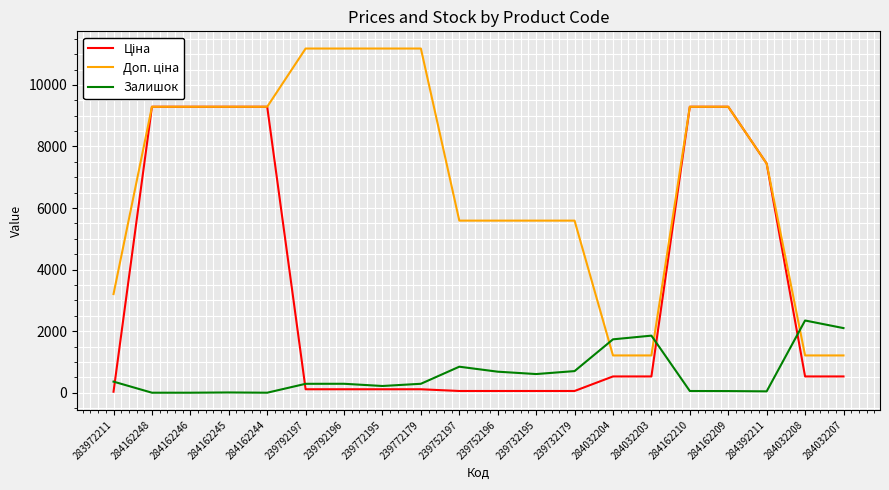

At which category is the sum across all series the highest?

284162210